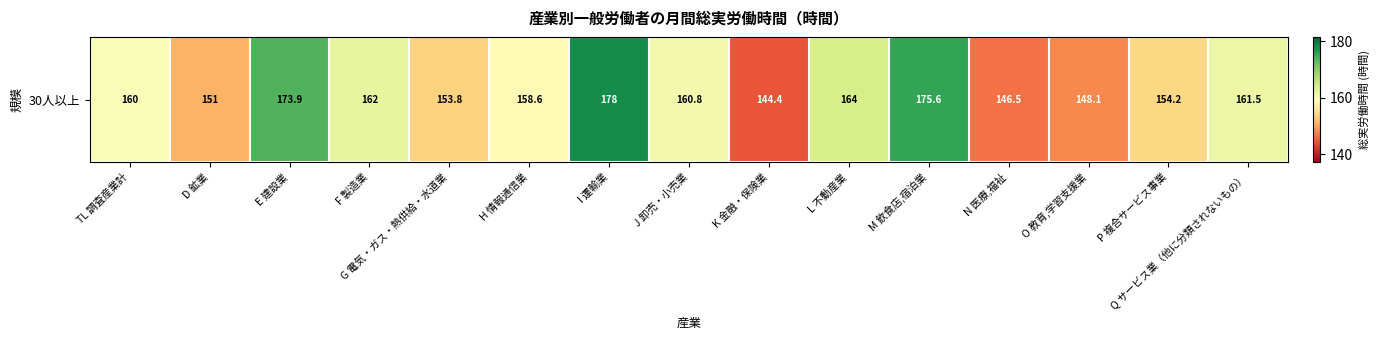

What is the difference between the values at I 運輸業 and G 電気・ガス・熱供給・水道業?

24.2